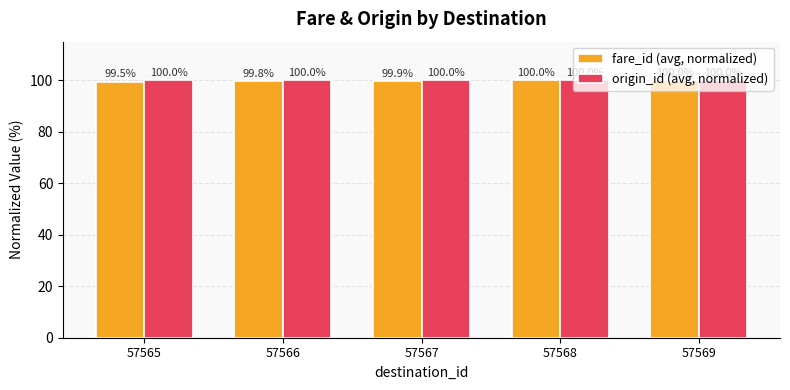

What is the total value across all series at 57567?

199.9